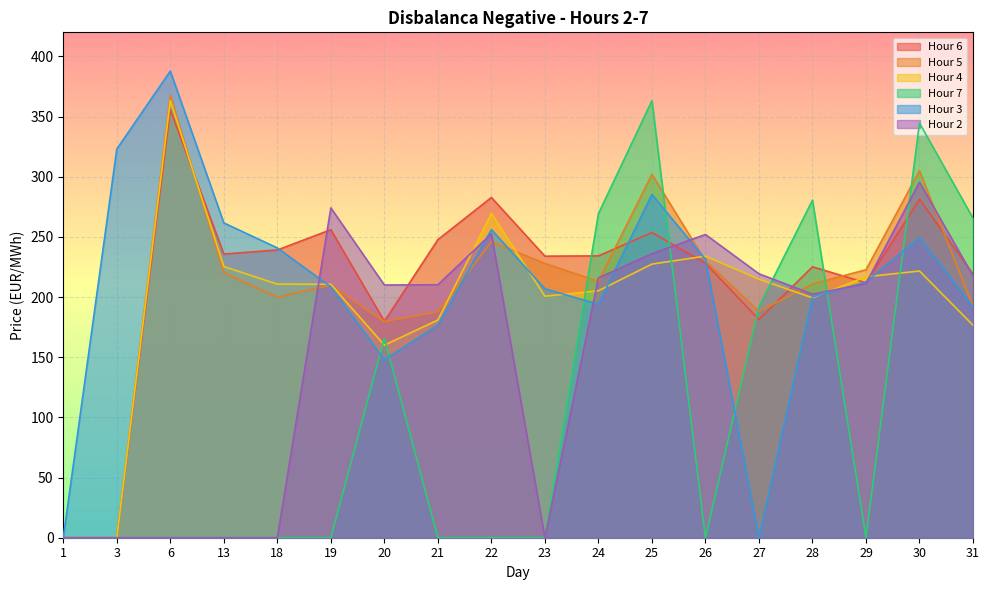

Count the number of categories in the chart.

18